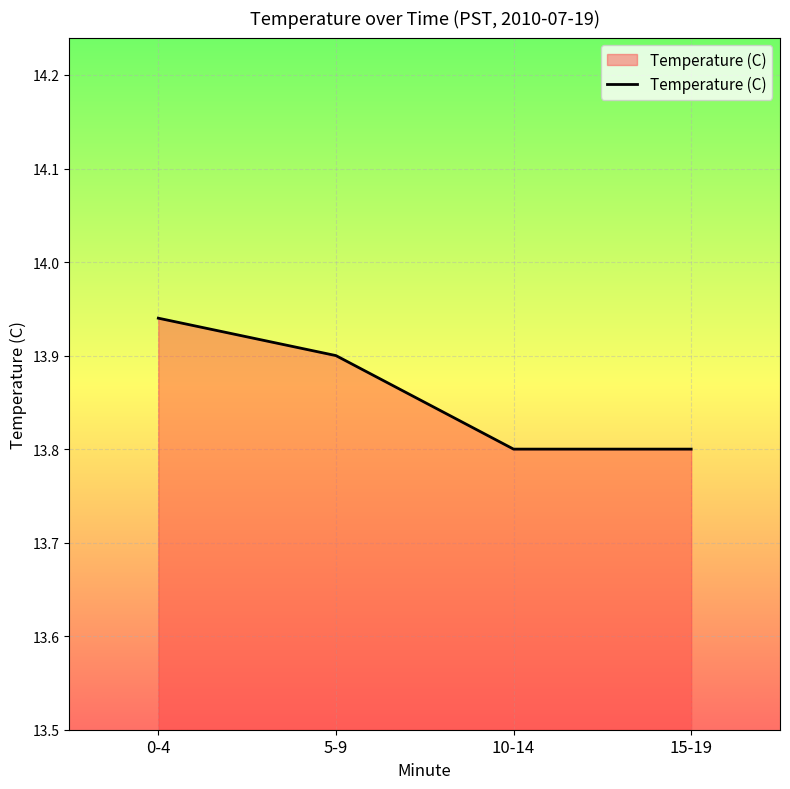

What value does the data have at 15-19?

13.8